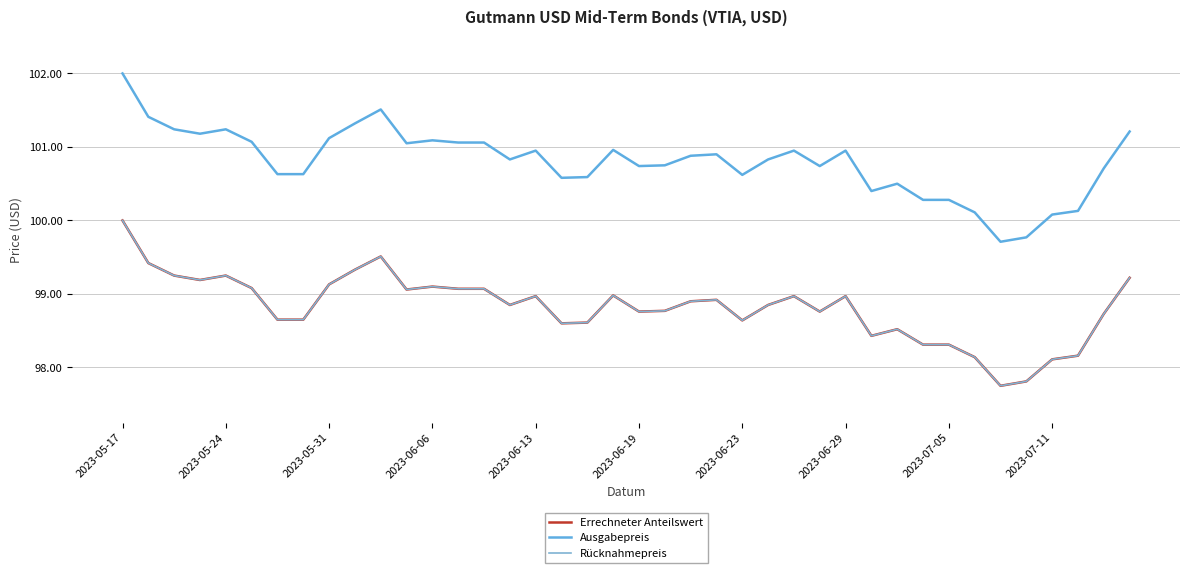

Does the chart display data point markers on the line(s)?

No